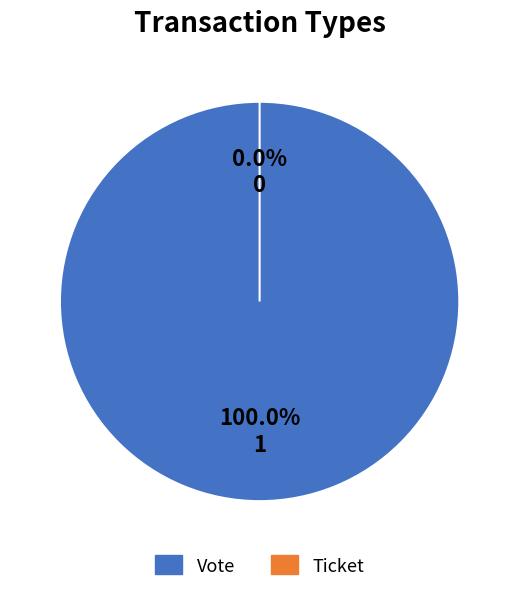

To the nearest percent, what is the difference between the largest and smallest slice percentages?

100%